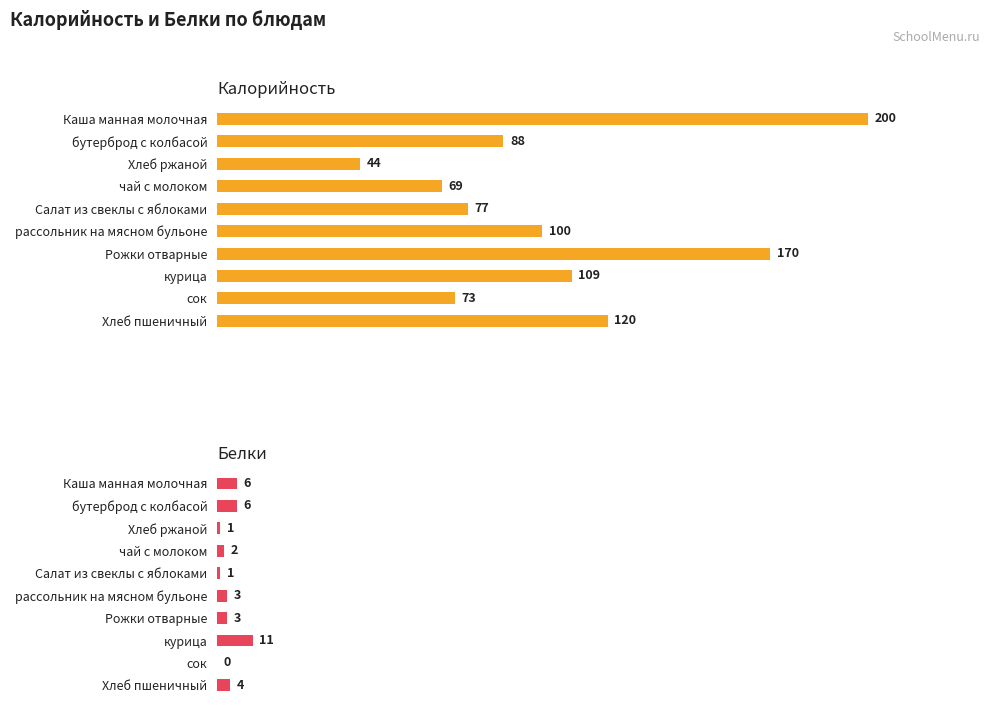

Rank the categories by Калорийность value from highest to lowest.

Каша манная молочная, Рожки отварные, Хлеб пшеничный, курица, рассольник на мясном бульоне, бутерброд с колбасой, Салат из свеклы с яблоками, сок, чай с молоком, Хлеб ржаной